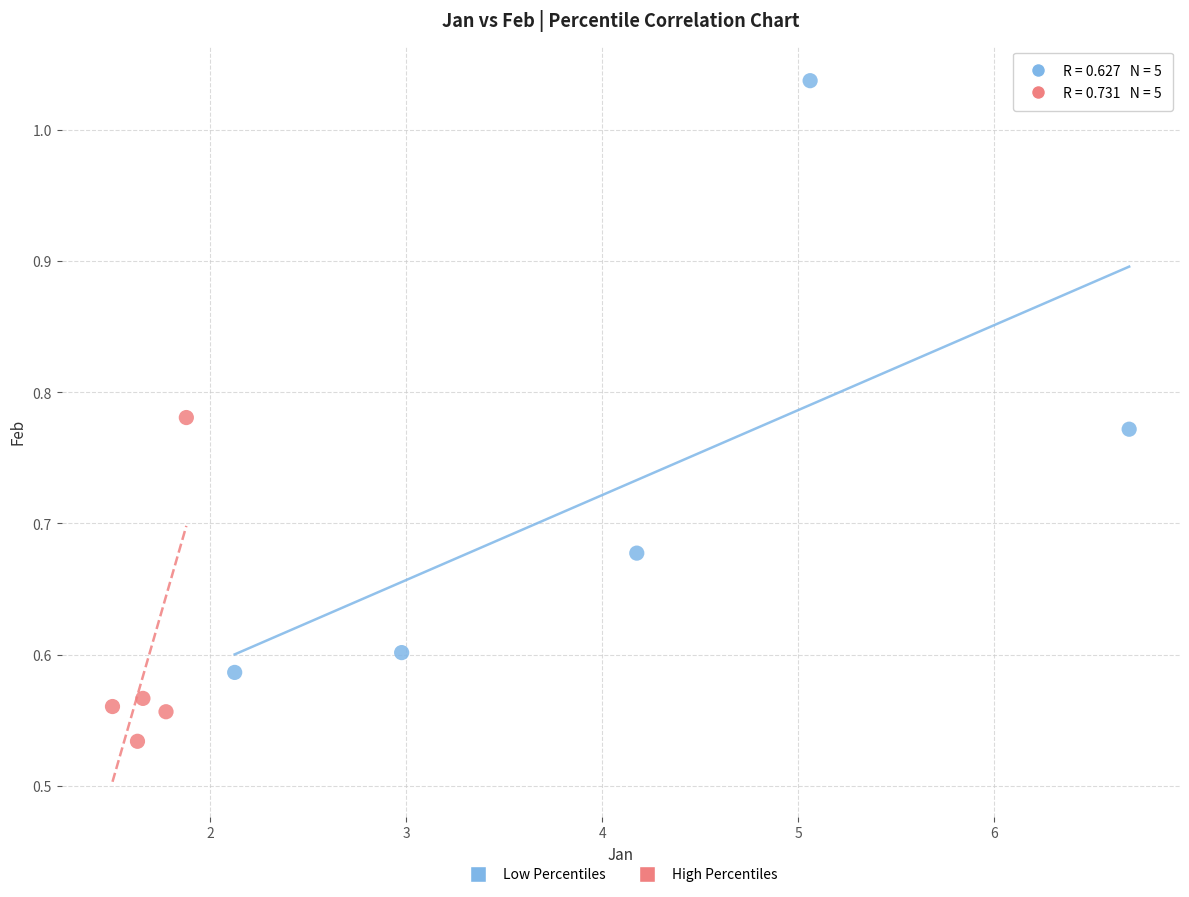

Which series reaches the maximum Y coordinate?

Low Percentiles